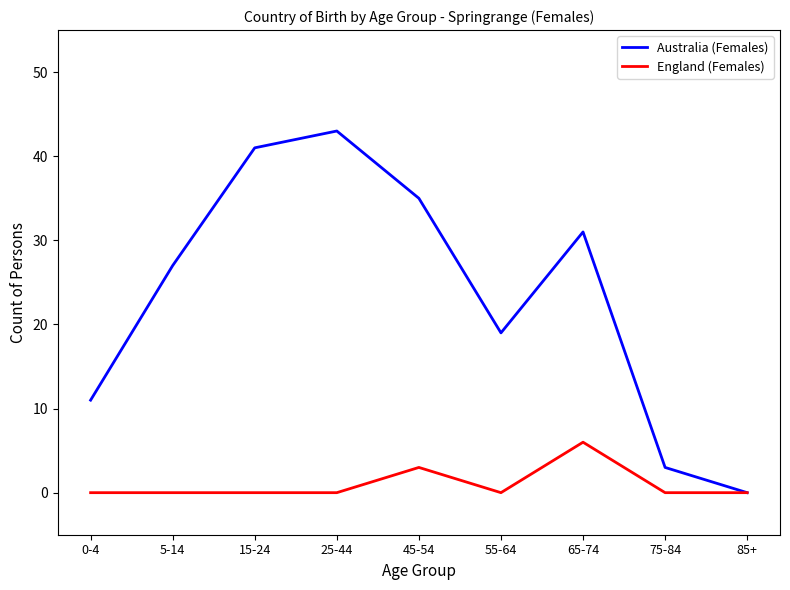

Where is the first local maximum for Australia (Females)?

25-44